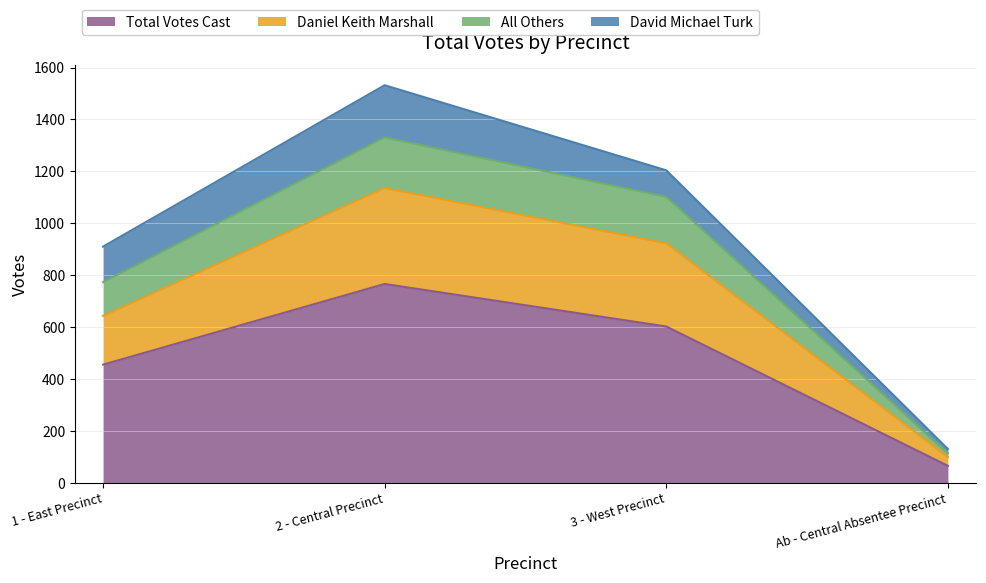

Where is Total Votes Cast nearest to the value 415?

1 - East Precinct